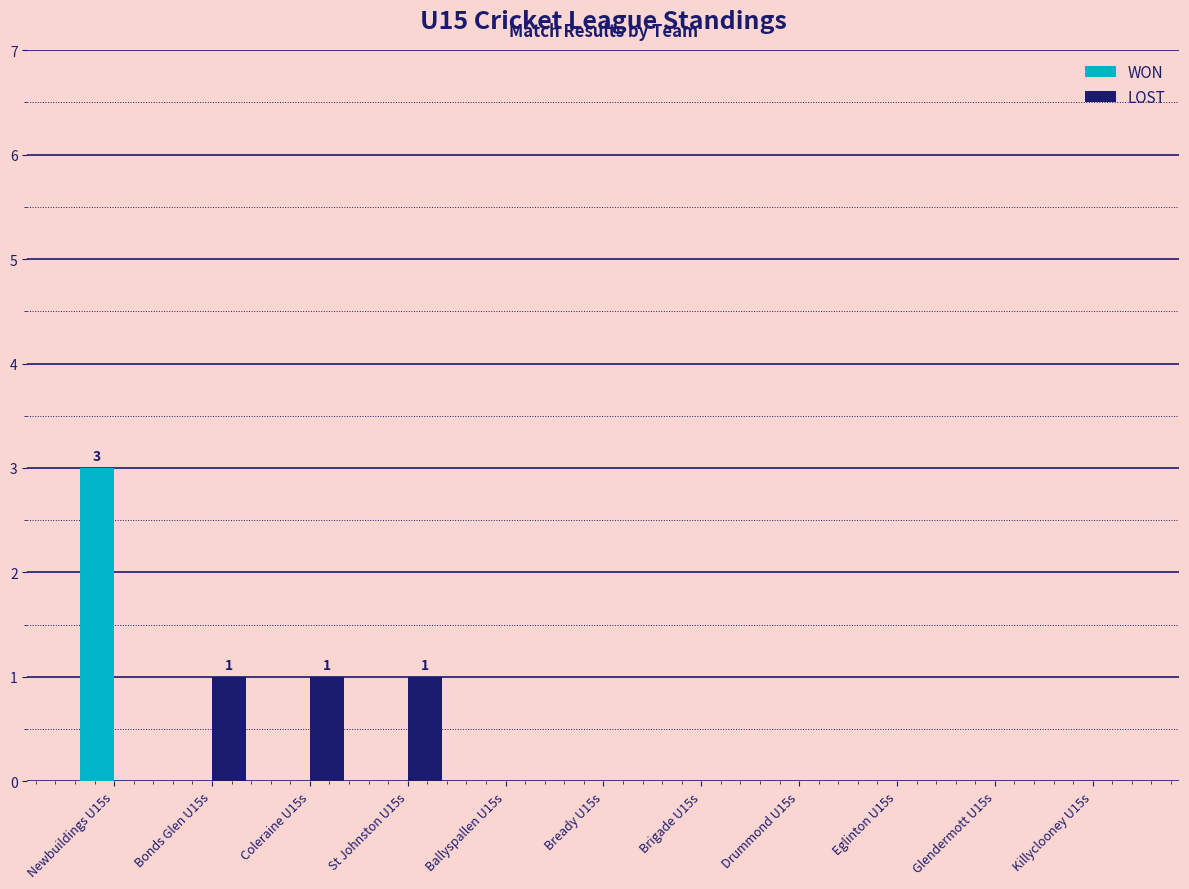

Is it true that WON equals 4 at Newbuildings U15s?

False